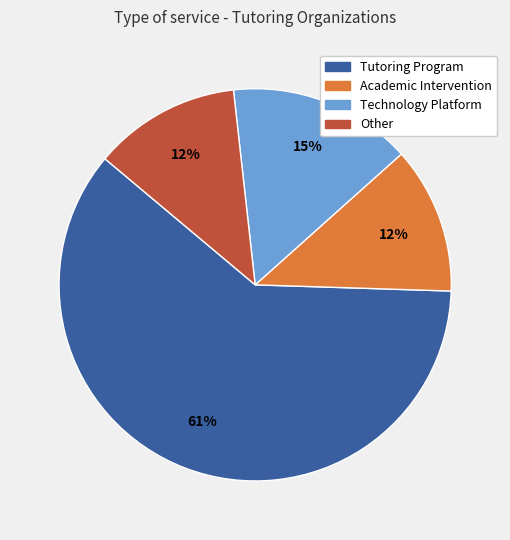

Count the number of slices in the pie.

4